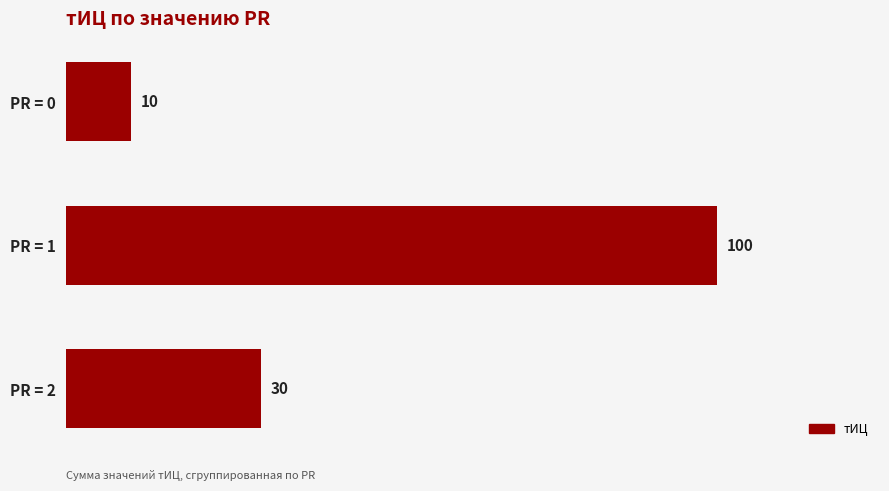

Which has a higher value, PR = 0 or PR = 1?

PR = 1